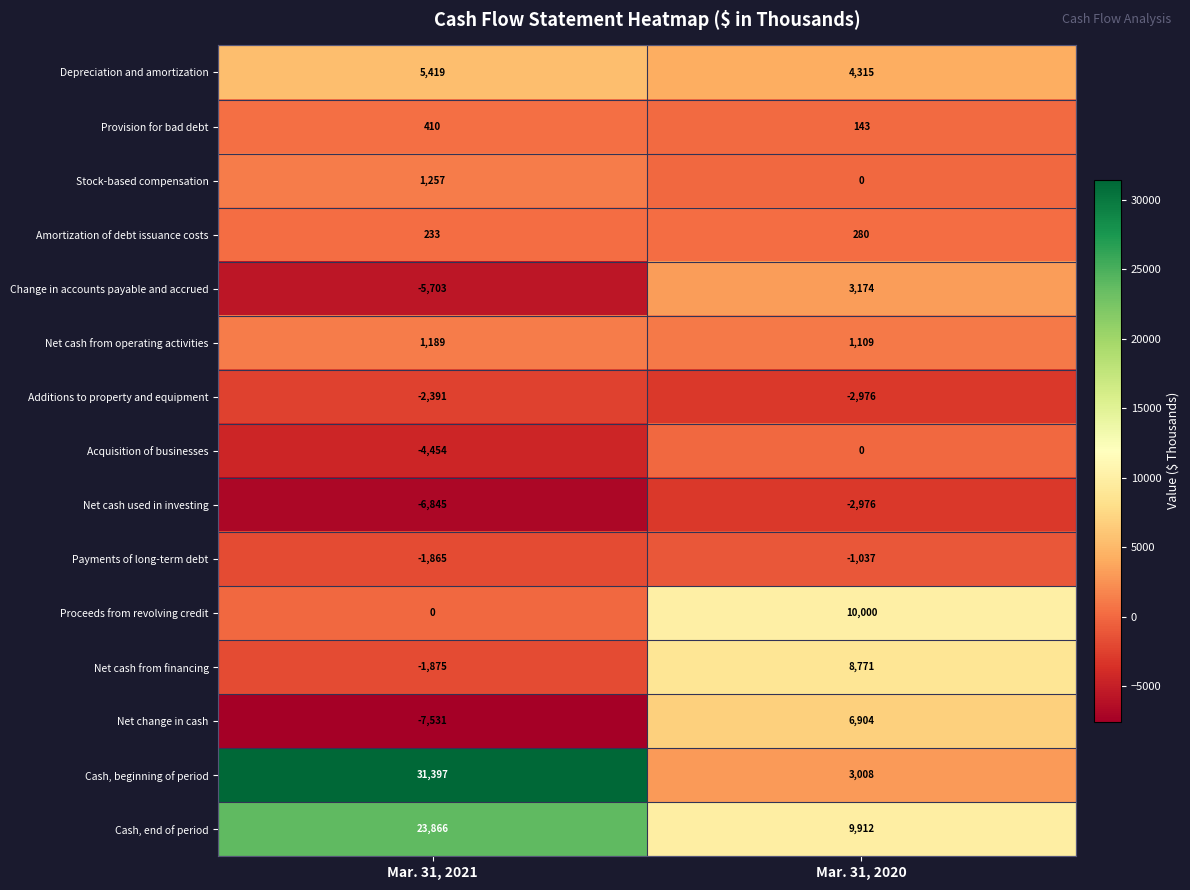

What is the difference between the Payments of long-term debt values at Mar. 31, 2020 and Mar. 31, 2021?

828